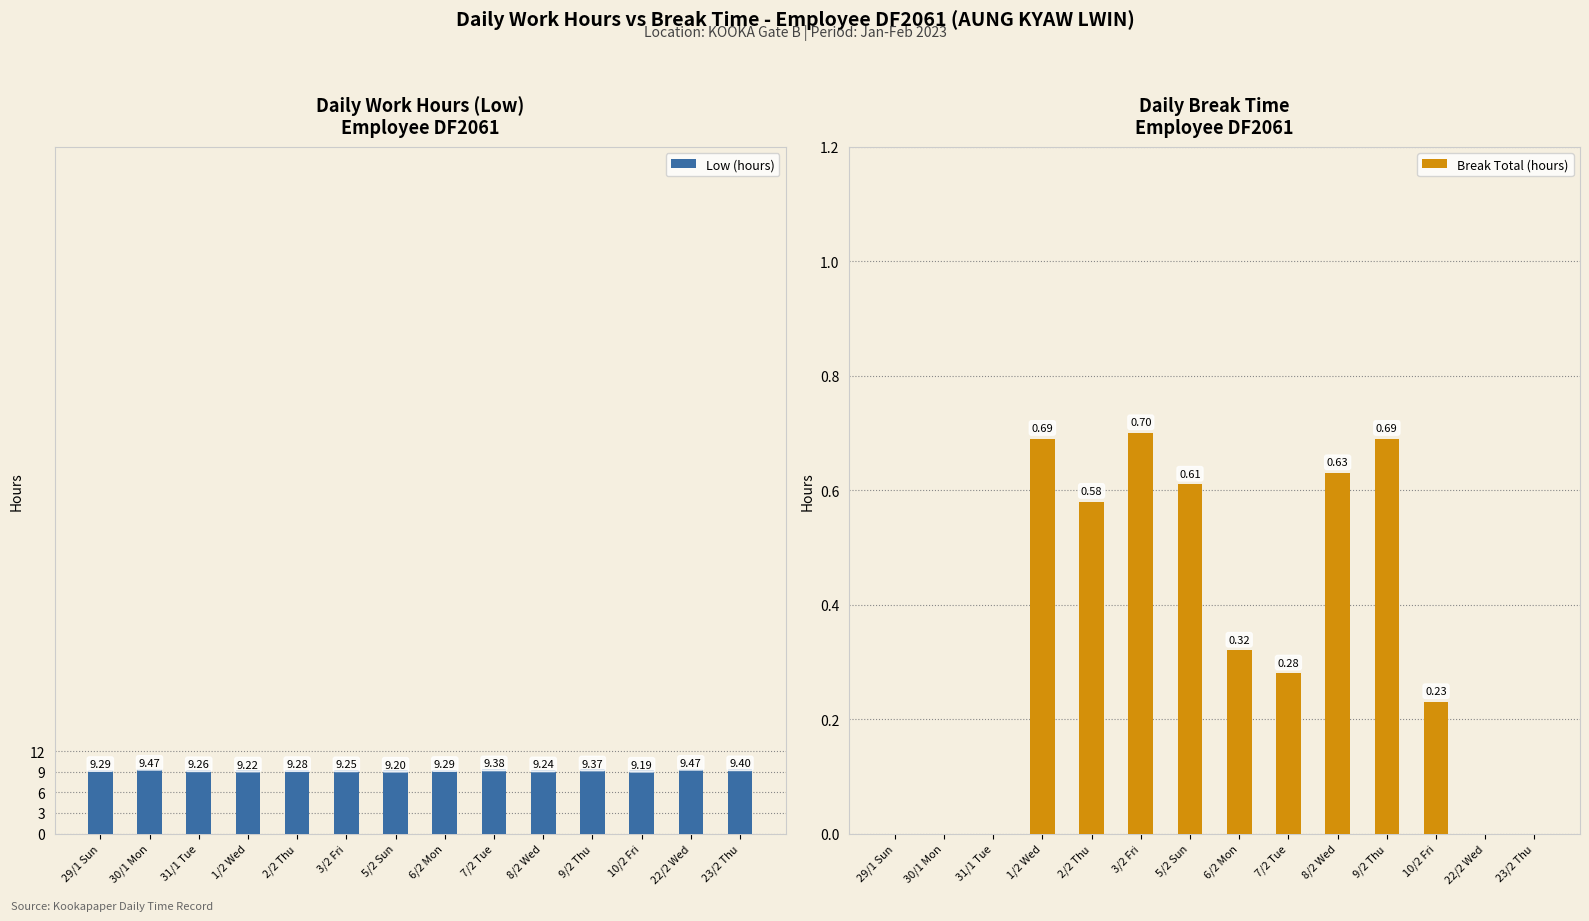

What value does the Break Total (hours) series have at 7/2 Tue?

0.3